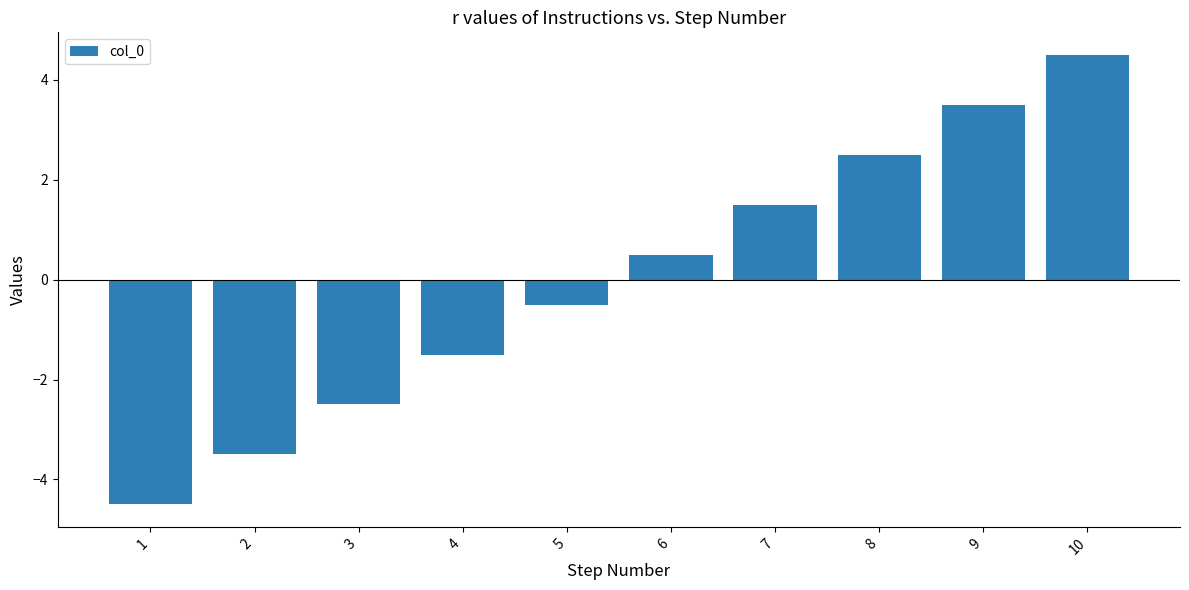

At which label does the data first exceed 0?

6